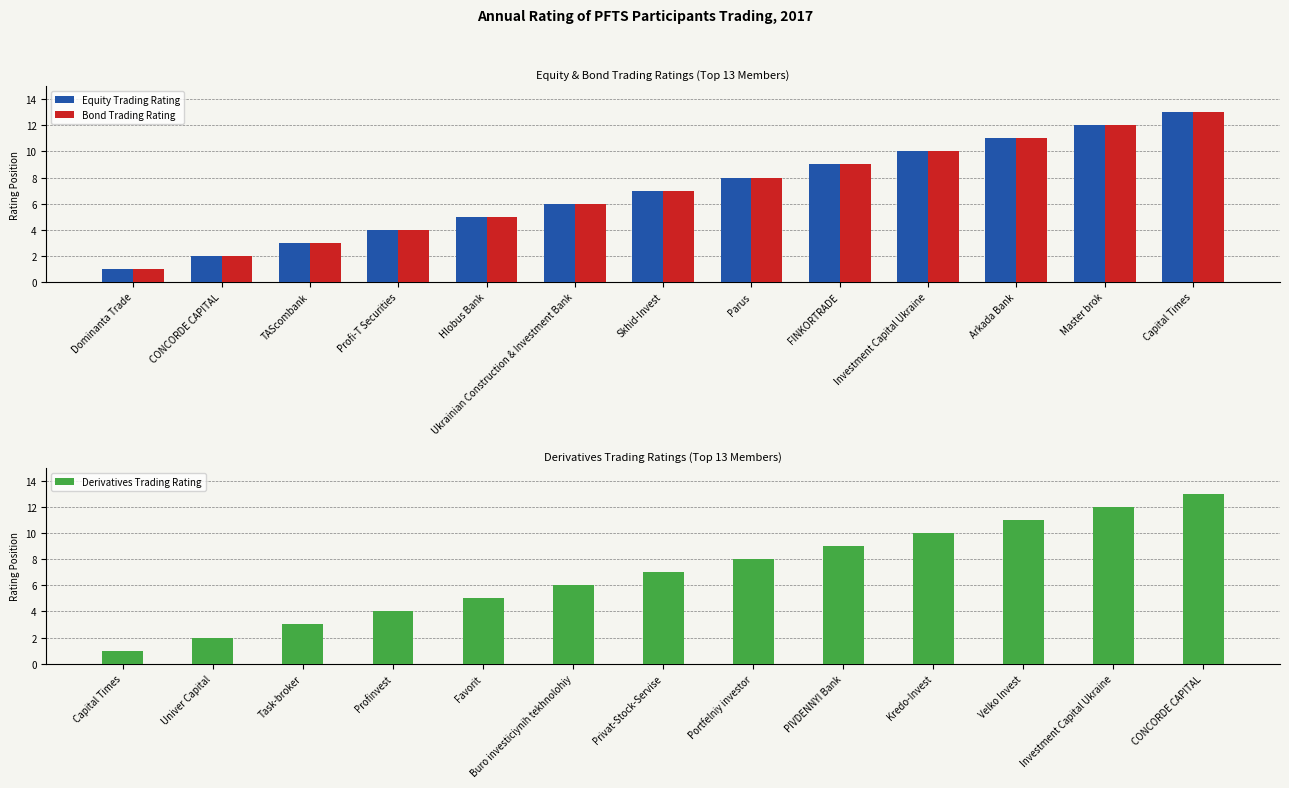

Which category has the highest value in the Equity Trading Rating series?

Capital Times